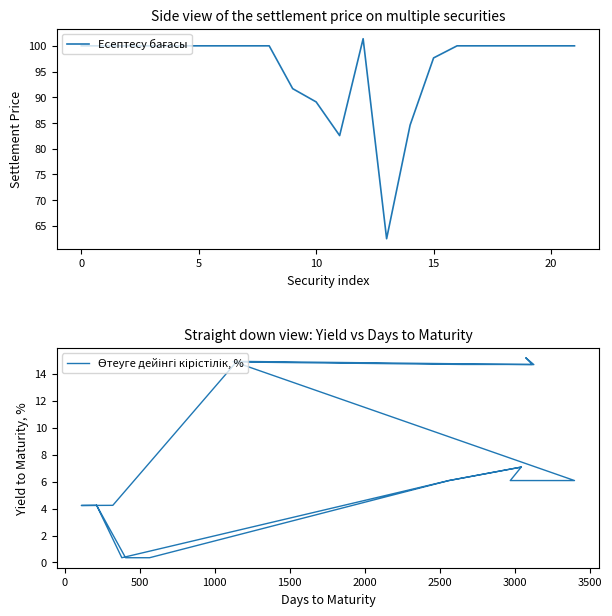

List the series in order of their overall mean, lowest first.

Өтеуге дейінгі кірістілік, %, Есептесу бағасы